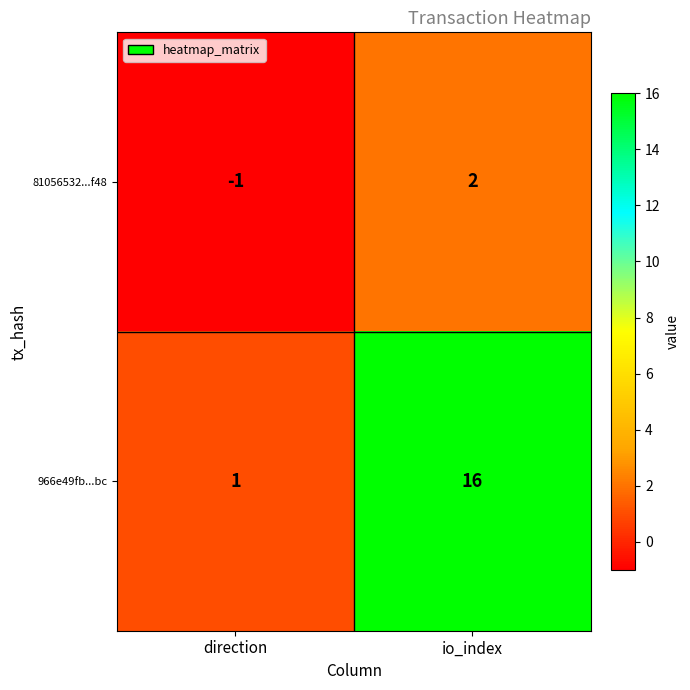

At which label is 81056532...f48 closest to 0?

direction